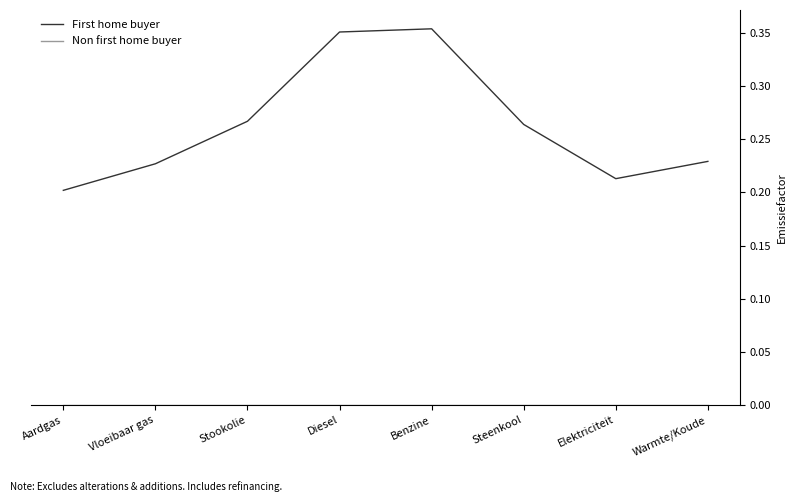

At which label does First home buyer reach its minimum?

Aardgas